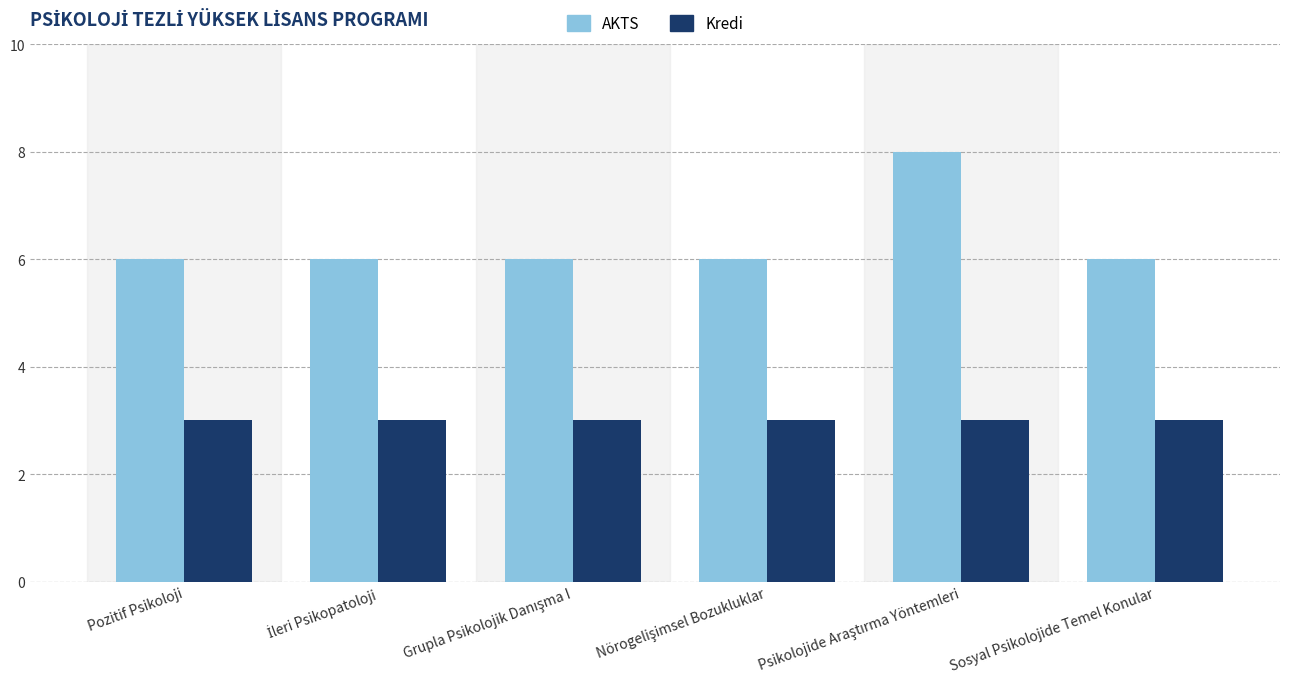

What are all the series names shown in the legend?

AKTS, Kredi